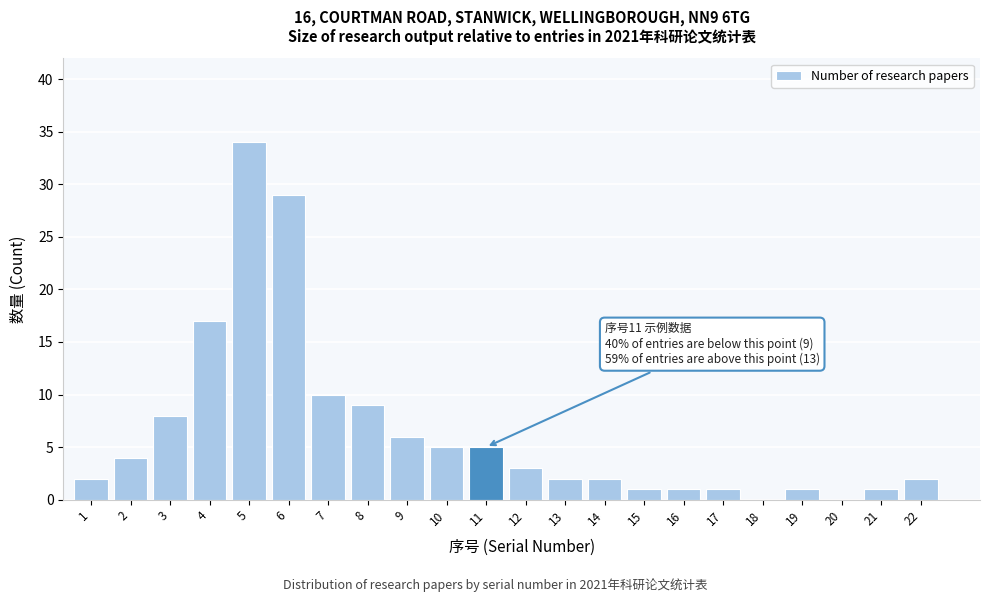

Reading left to right, transcribe all the data shown in this chart.

1=2	2=4	3=8	4=17	5=34	6=29	7=10	8=9	9=6	10=5	11=5	12=3	13=2	14=2	15=1	16=1	17=1	18=0	19=1	20=0	21=1	22=2